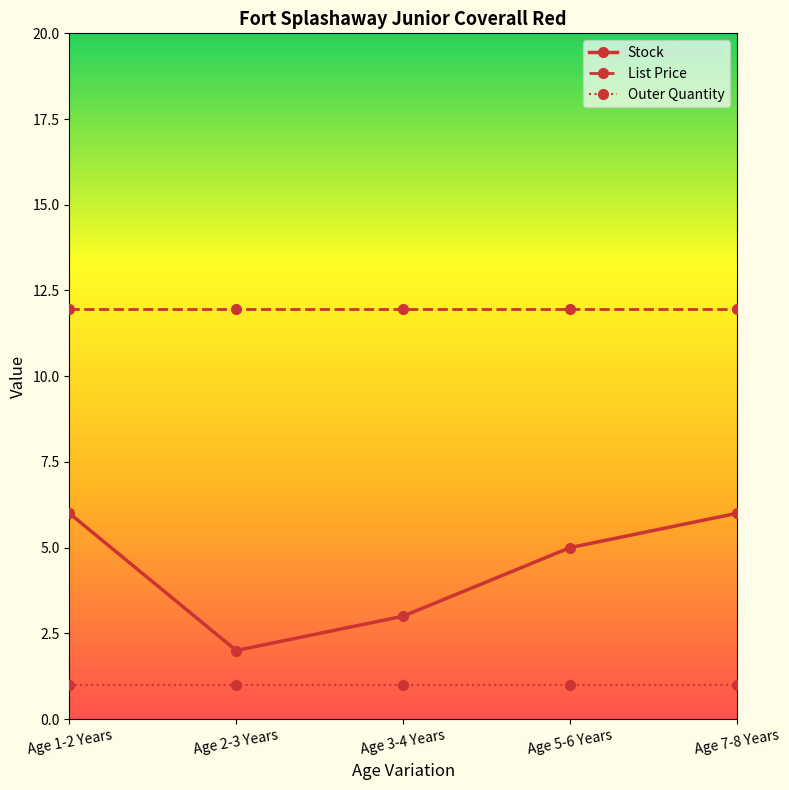

What is the average value of the Stock series?

4.4